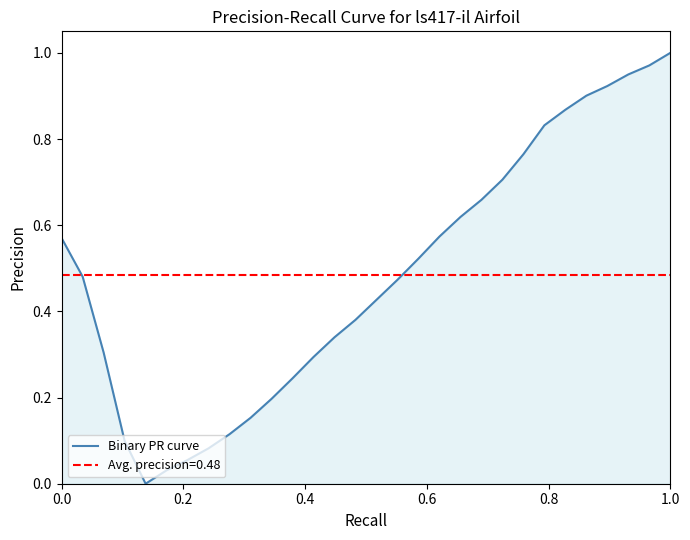

What is the greatest value displayed?

1.0